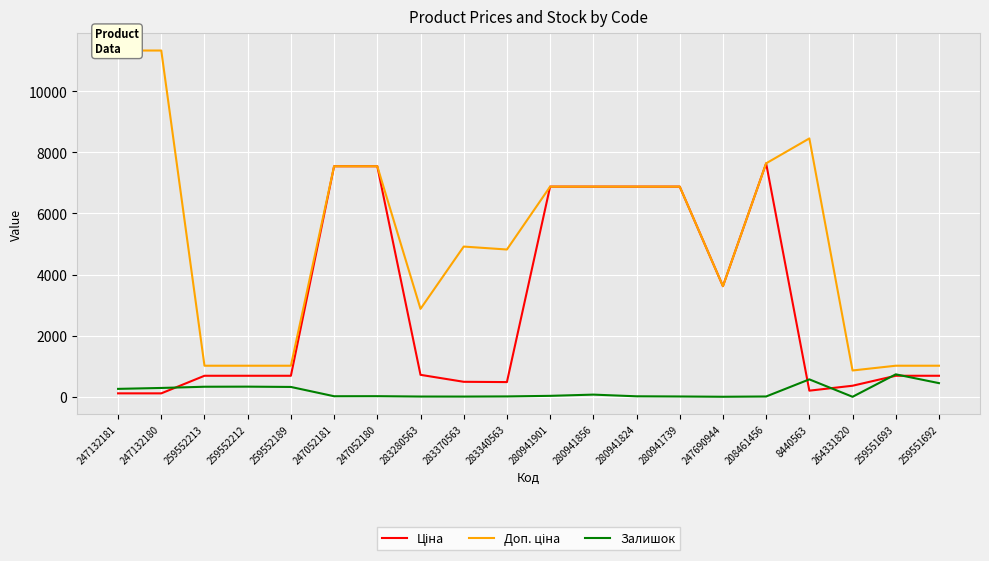

How many data points in Ціна are less than 689?

6